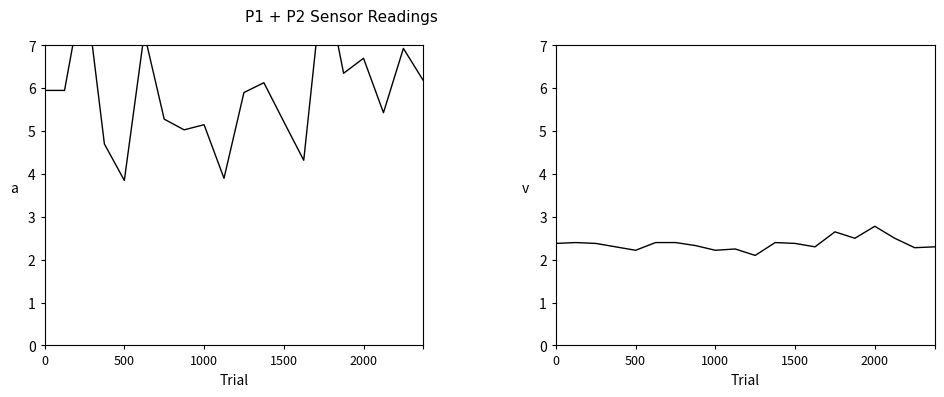

Rank the series by their maximum value, from highest to lowest.

P1, P2